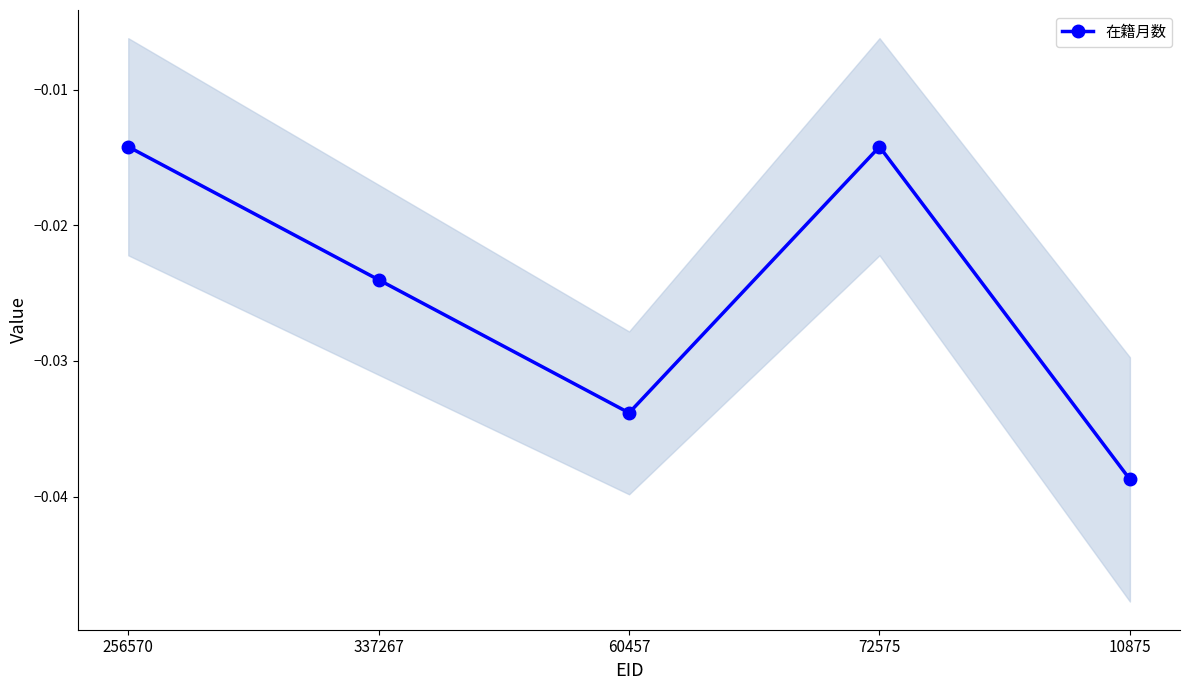

Where is the first local maximum?

72575